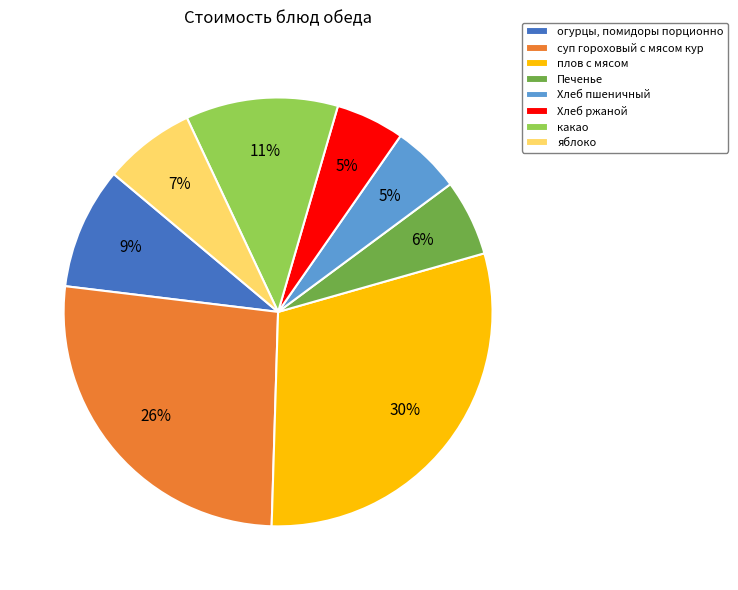

Between Хлеб ржаной and Печенье, which is larger?

Печенье